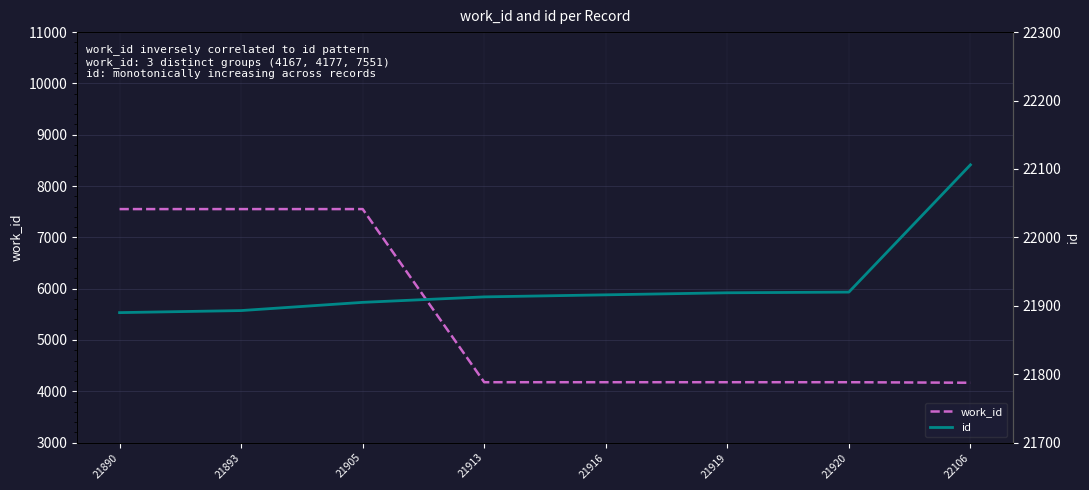

At which label does work_id reach its minimum?

22106